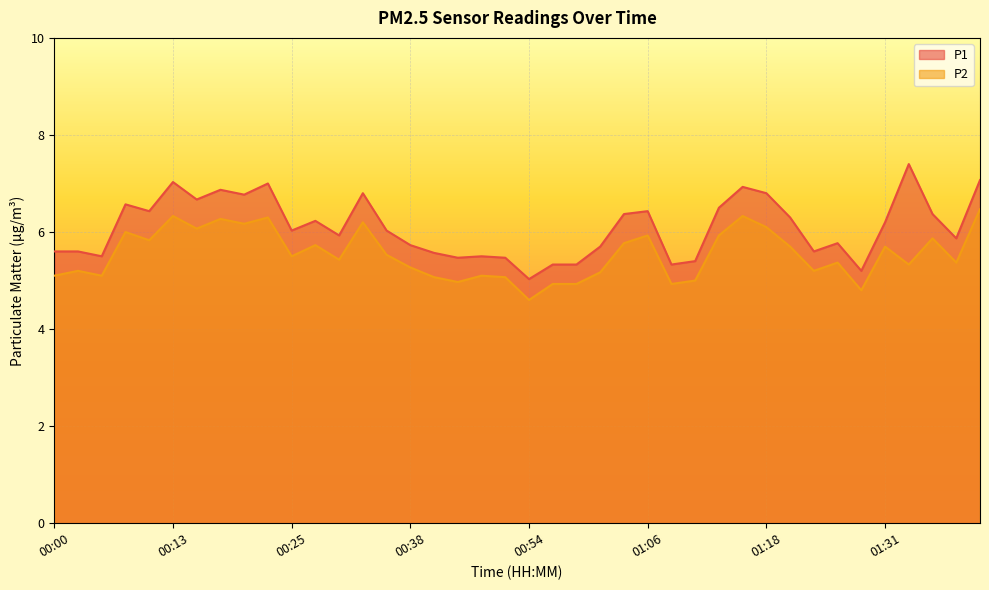

True or false: P2 and P1 cross at least once.

False